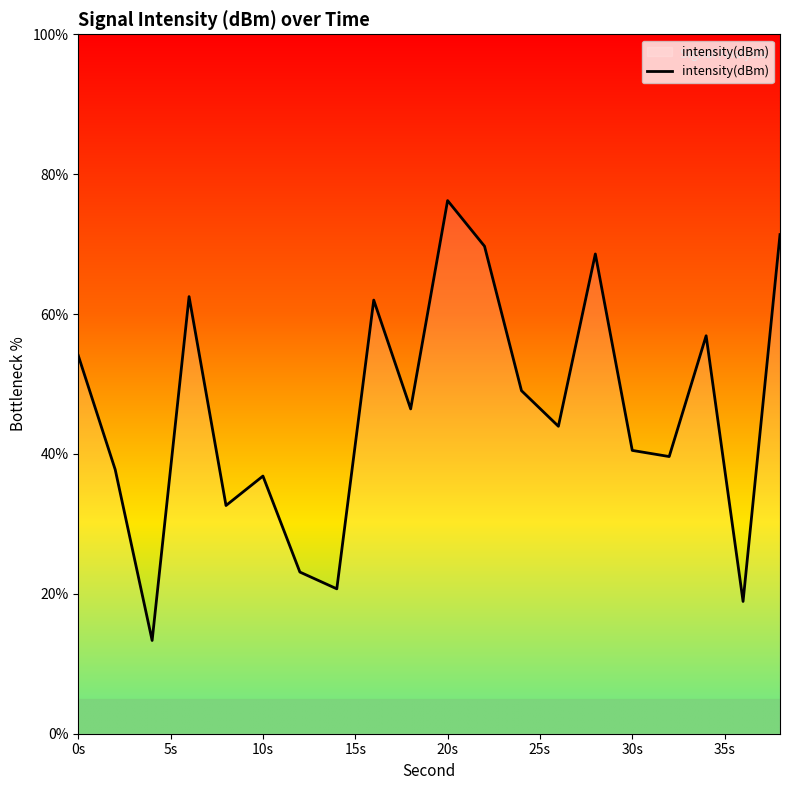

What is the maximum value shown in the chart?

76.2